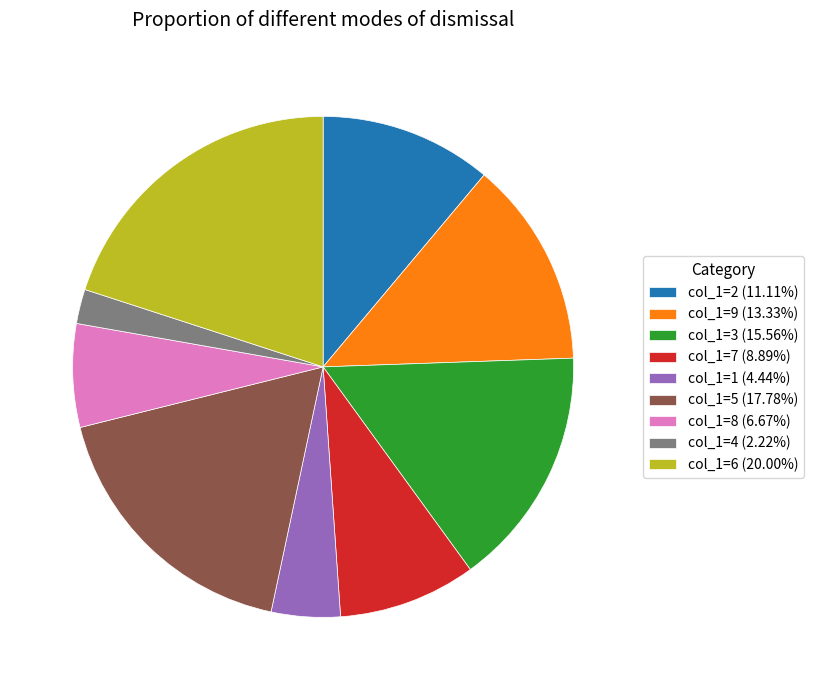

What is the ratio of the value at col_1=3 (15.56%) to the value at col_1=2 (11.11%)?

1.4